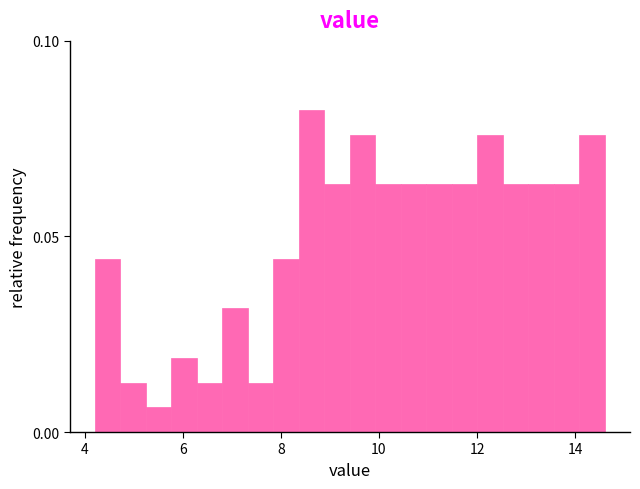

Read against the x-axis, roughly where is the centre of the tallest bar?

8.6